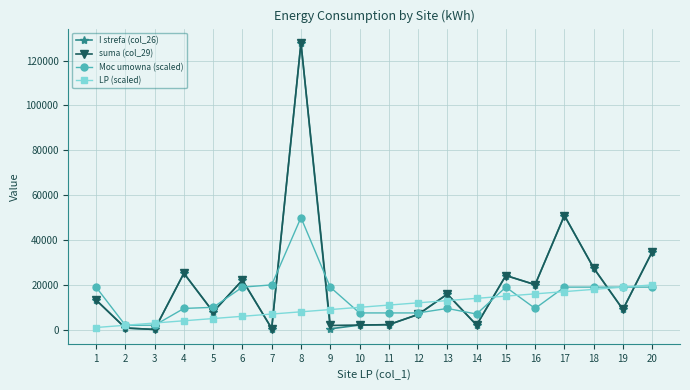

What is the total value across all series at 9?

30330